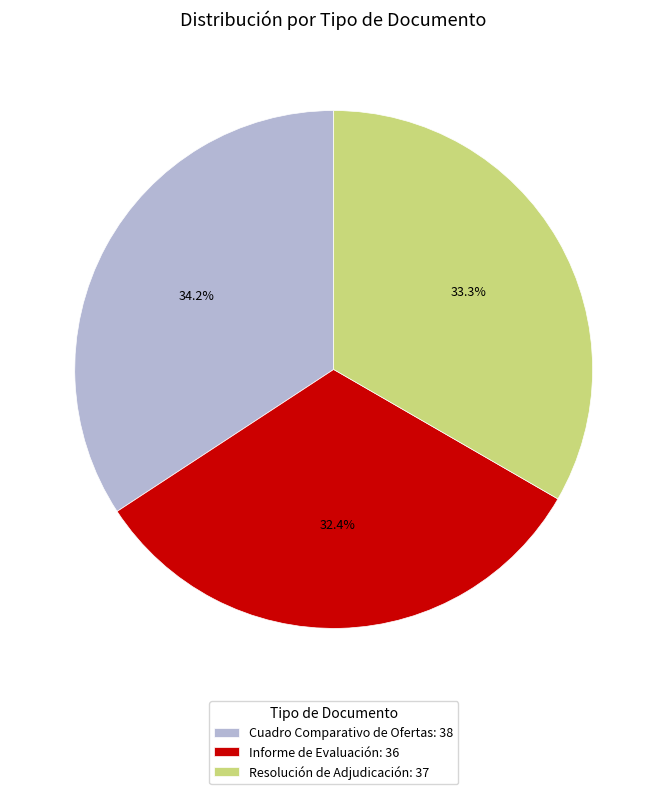

True or false: Cuadro Comparativo de Ofertas accounts for 34% of the total.

True